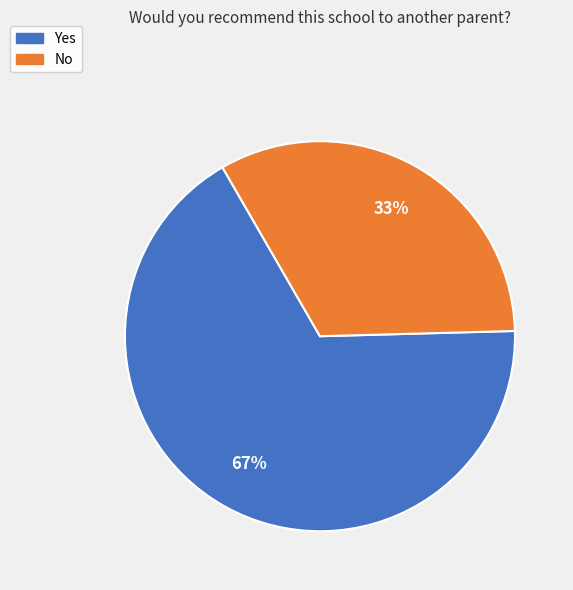

Is Yes the majority of the pie?

Yes